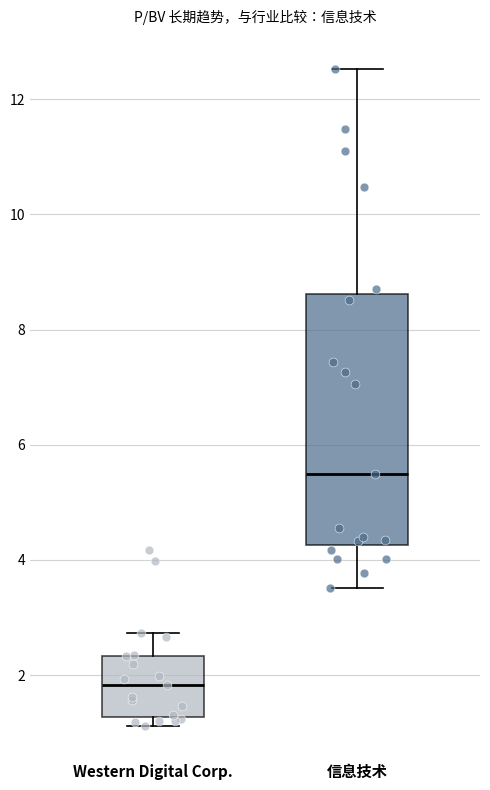

Which box has the highest median line?

信息技术